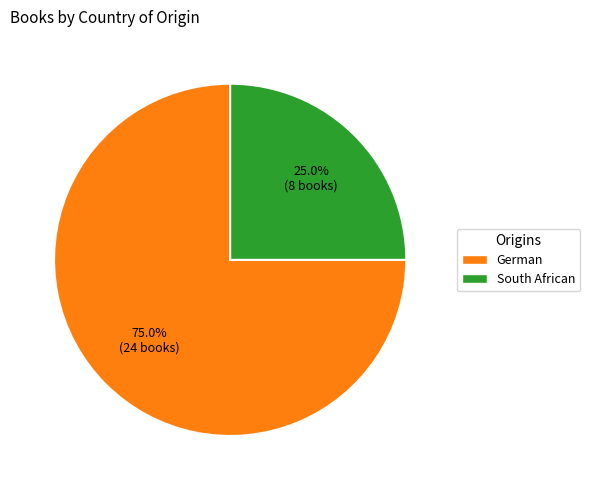

To the nearest percent, what is the combined percentage of German and South African?

100%